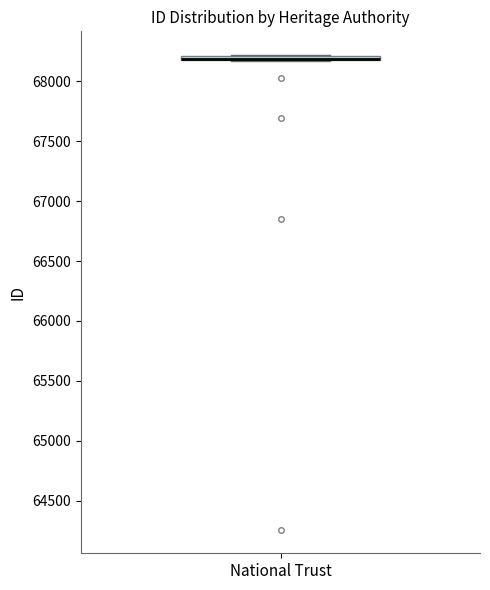

Where is the lower edge of the box for National Trust on the y-axis? The values are not printed on the chart, so give them approximately, as read against the axis.

68150